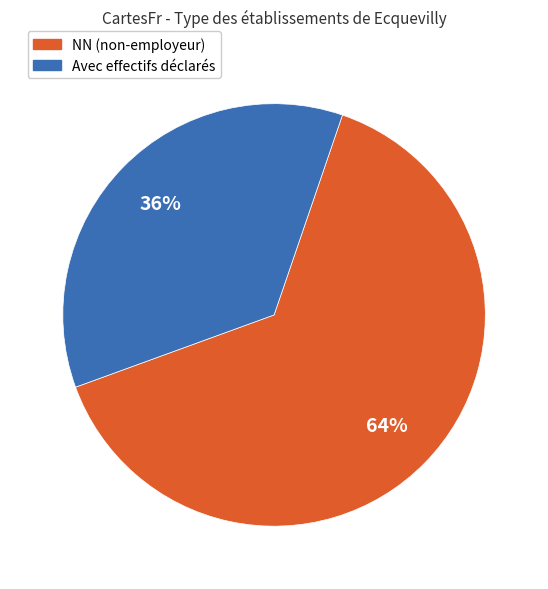

To the nearest percent, what is the average slice percentage?

50%